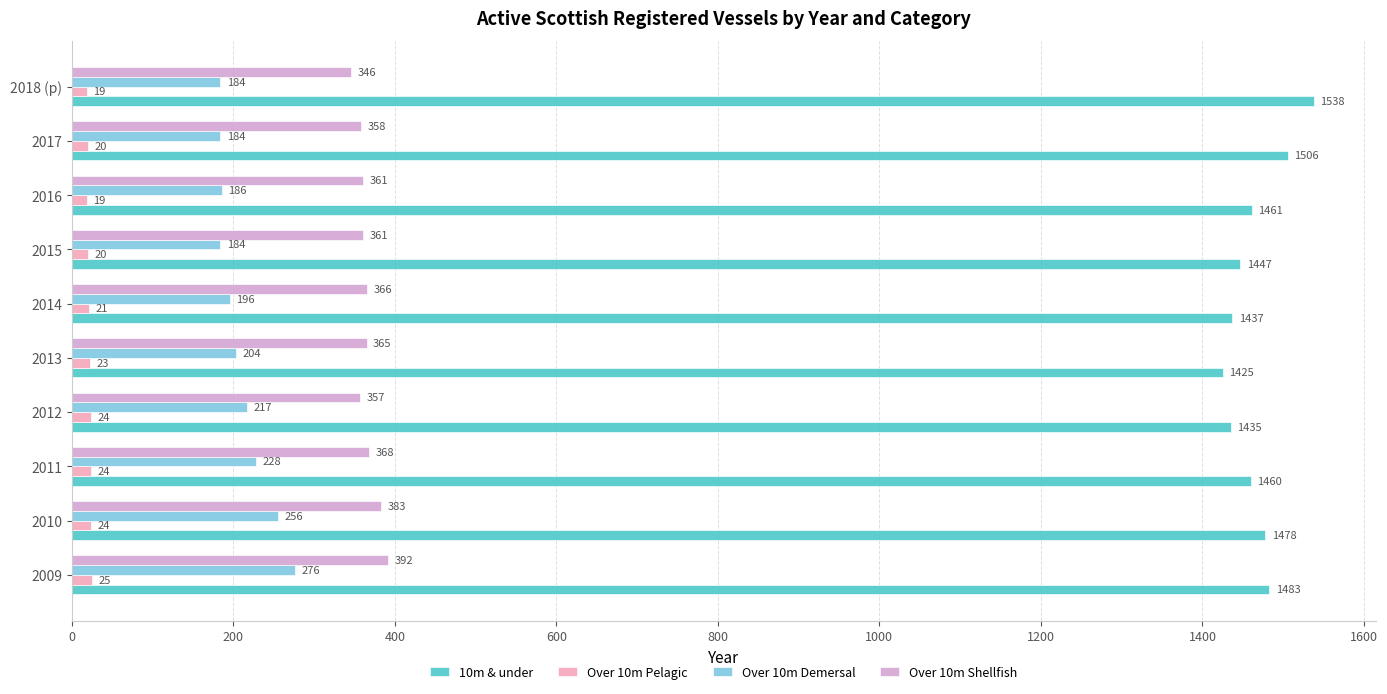

True or false: 10m & under has a value of 1435 at 2012.

True